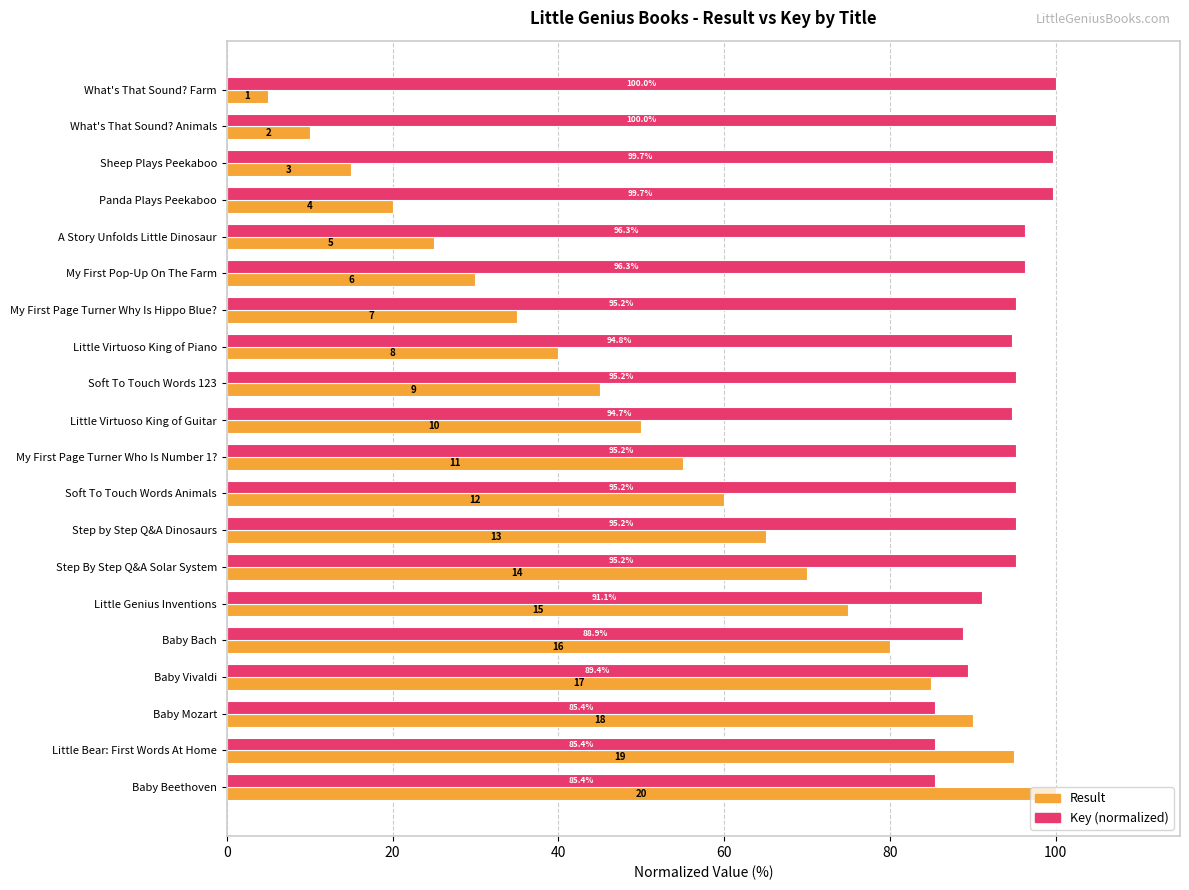

What is the maximum value shown in the chart?

100.0